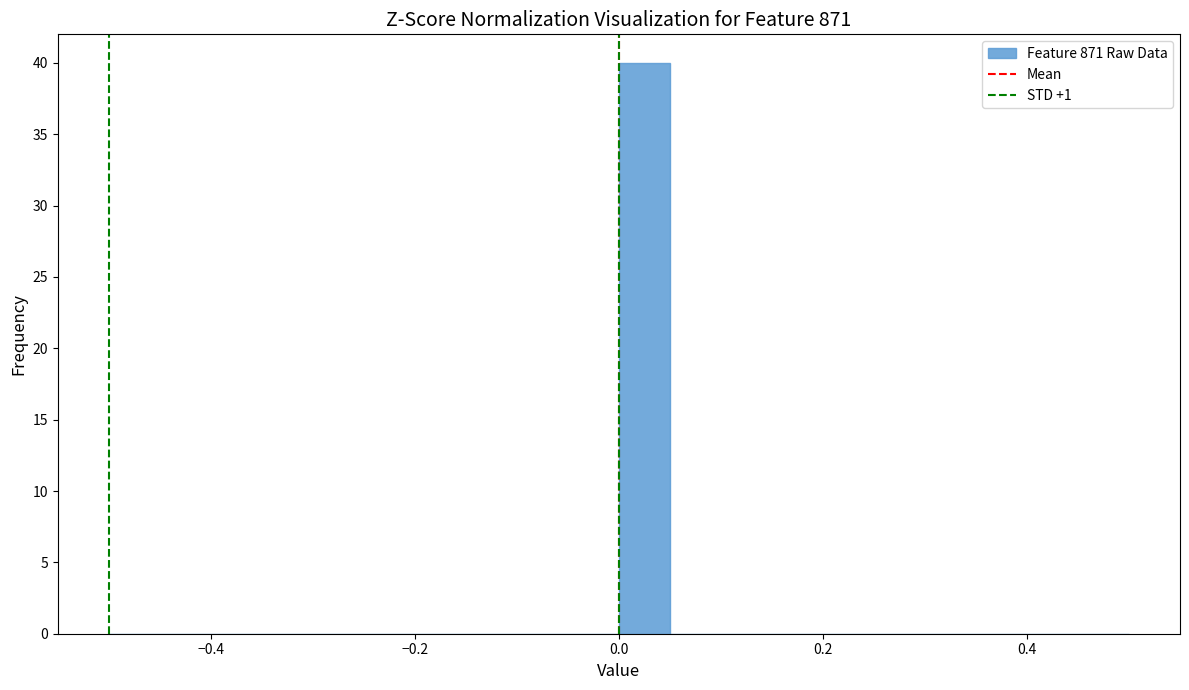

Around what value on the x-axis is the tallest bar? Give the approximate position of its centre, as read against the axis.

0.02